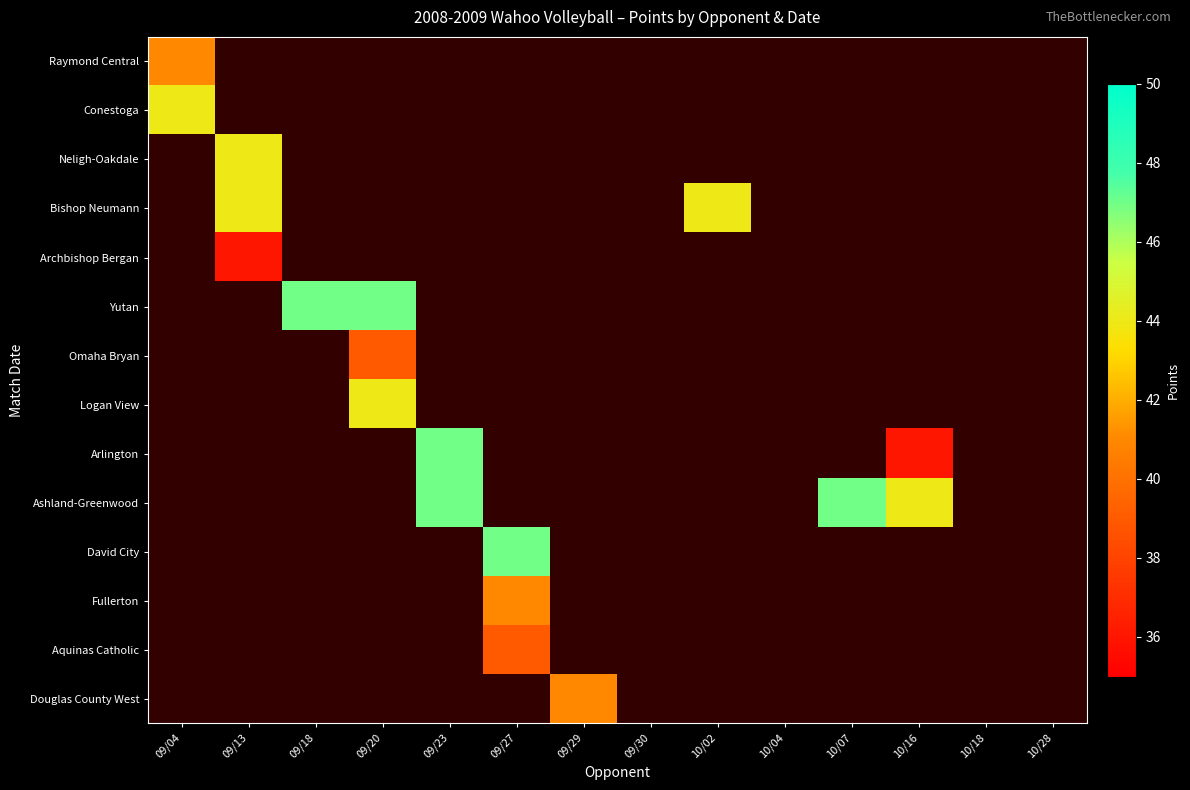

At which category does the chart reach its peak across all series?

09/18